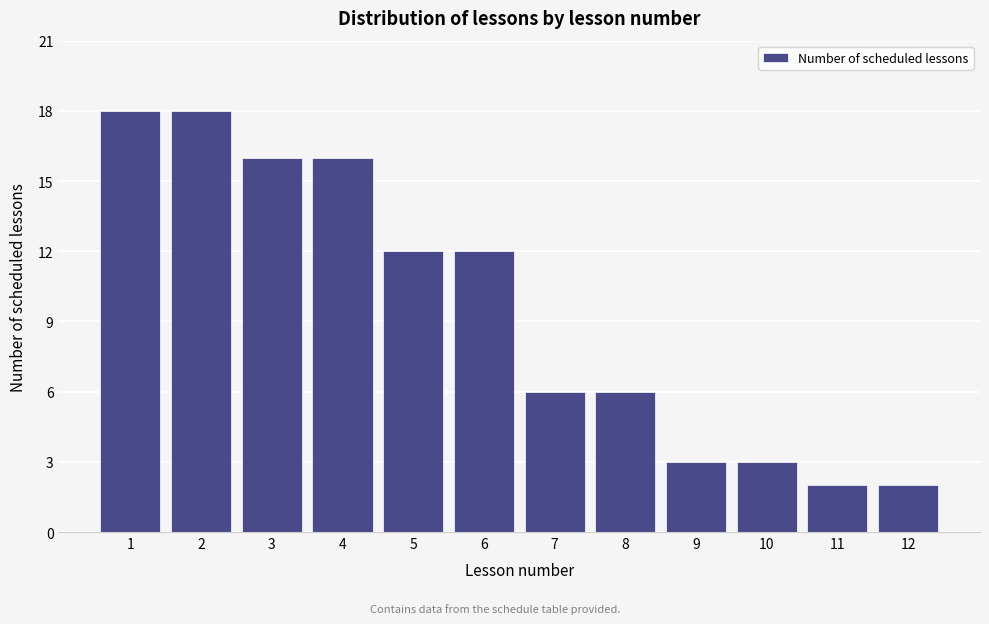

Reading left to right, list all the values displayed in this chart.

1=18	2=18	3=16	4=16	5=12	6=12	7=6	8=6	9=3	10=3	11=2	12=2